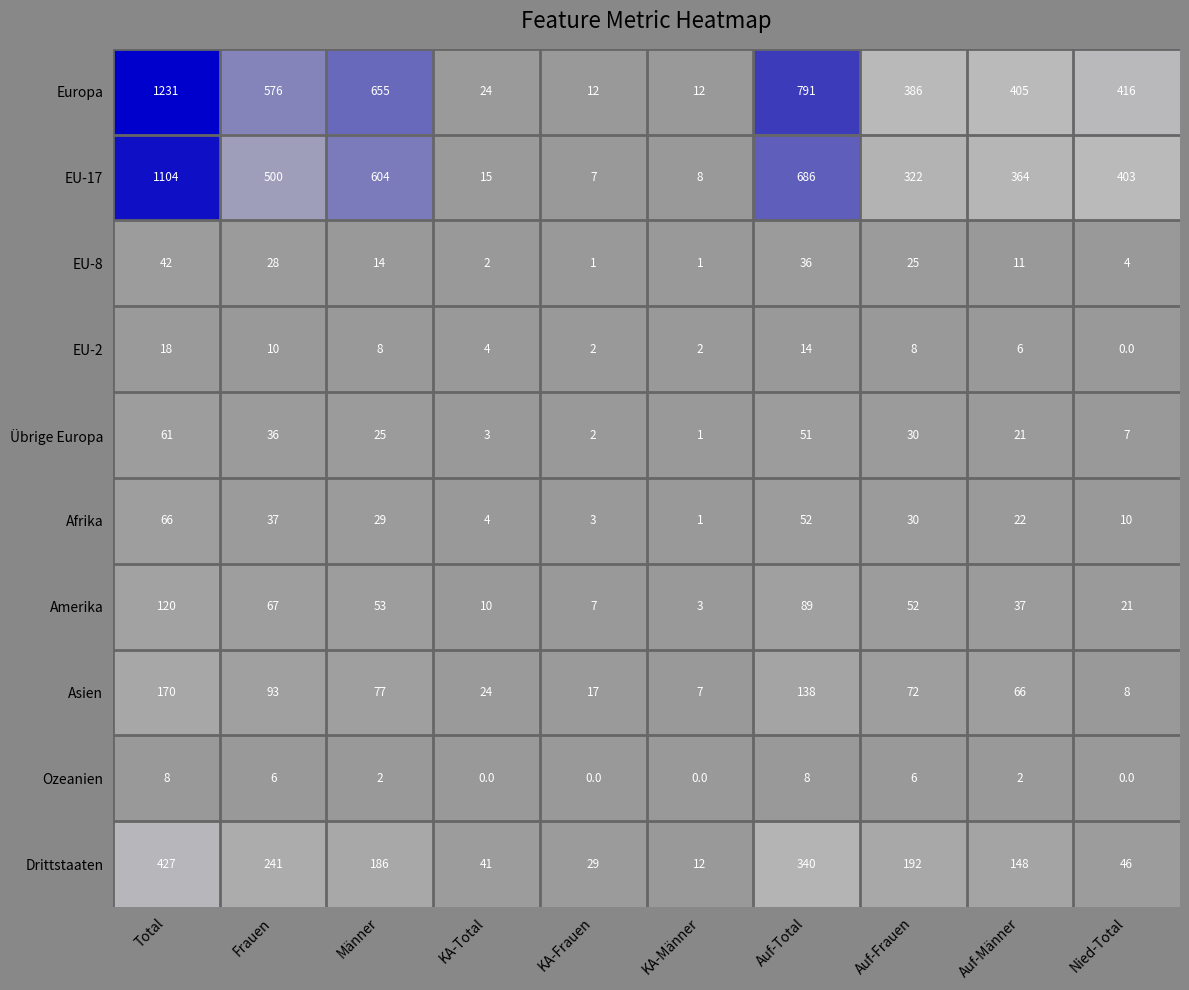

How many categories are shown in the chart?

10